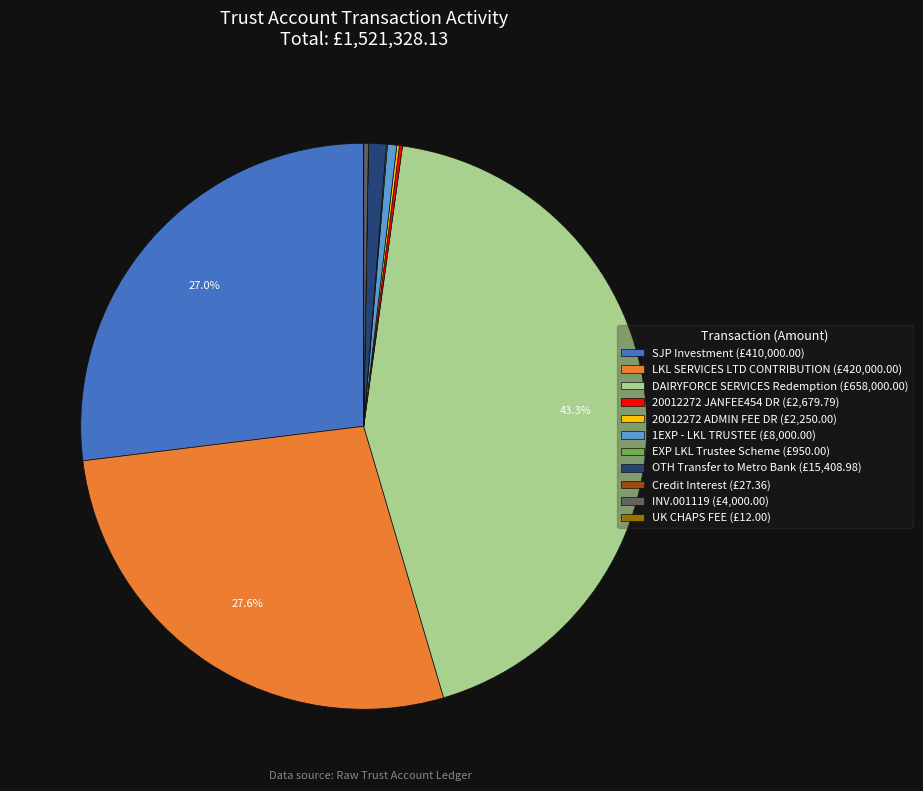

What percentage do DAIRYFORCE SERVICES Redemption (£658,000.00) and SJP Investment (£410,000.00) together represent?

70.2%